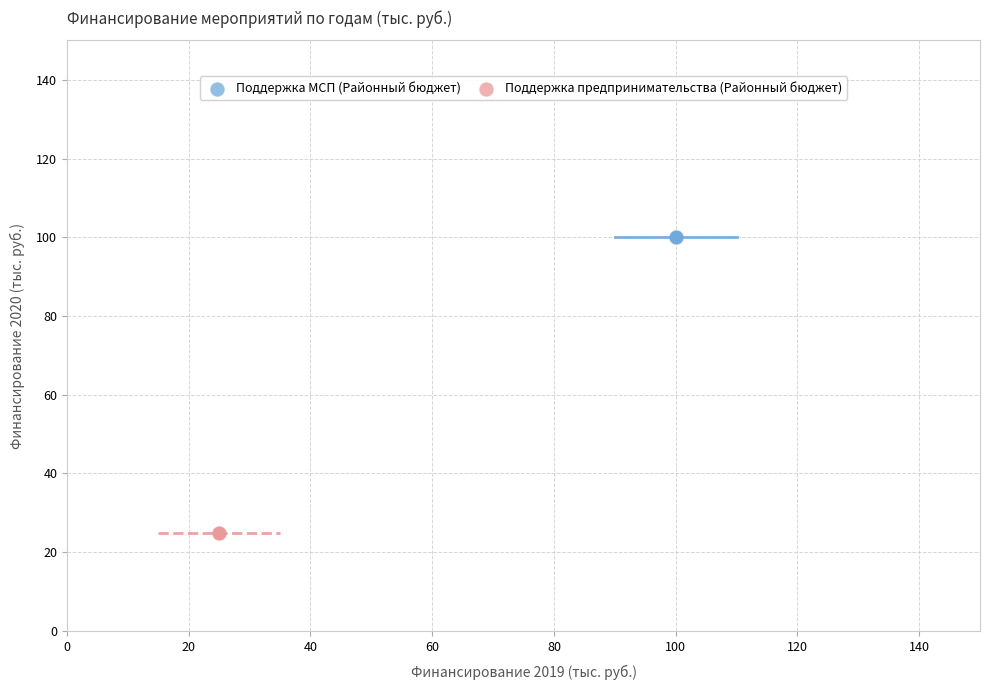

What are all the series names shown in the legend?

Поддержка МСП (Районный бюджет), Поддержка предпринимательства (Районный бюджет)